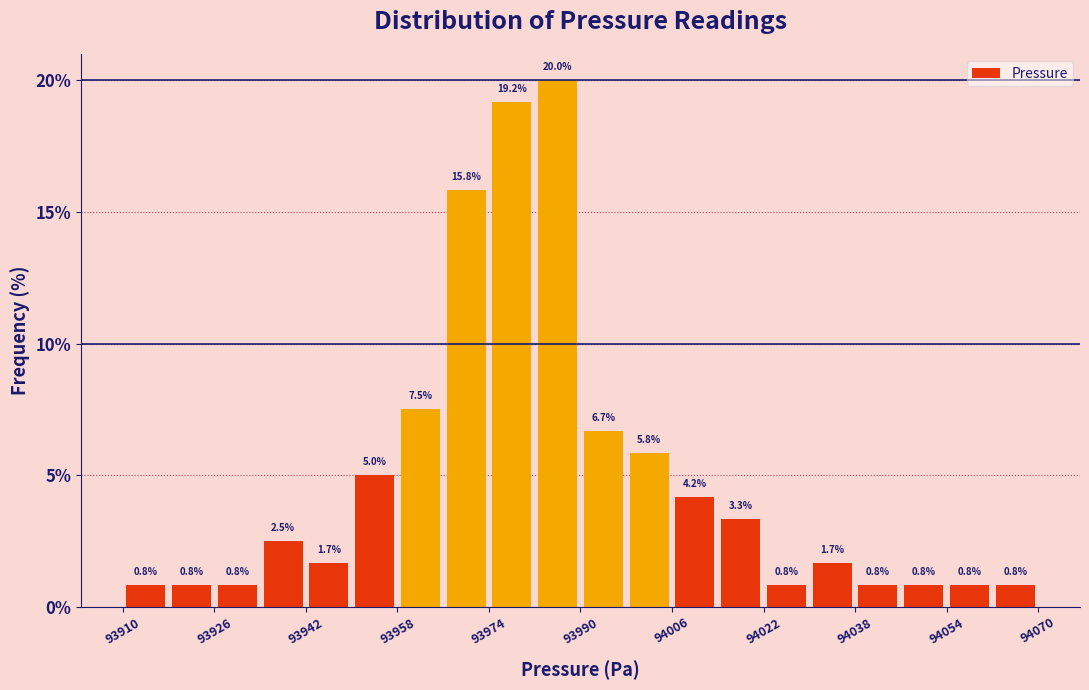

Reading left to right, transcribe this chart: for each bar, give the range it covers on the x-axis and its height.

93910 to 93918: 0.8
93918 to 93926: 0.8
93926 to 93934: 0.8
93934 to 93942: 2.5
93942 to 93950: 1.7
93950 to 93958: 5.0
93958 to 93966: 7.5
93966 to 93974: 15.8
93974 to 93982: 19.2
93982 to 93990: 20.0
93990 to 93998: 6.7
93998 to 94006: 5.8
94006 to 94014: 4.2
94014 to 94022: 3.3
94022 to 94030: 0.8
94030 to 94038: 1.7
94038 to 94046: 0.8
94046 to 94054: 0.8
94054 to 94062: 0.8
94062 to 94070: 0.8